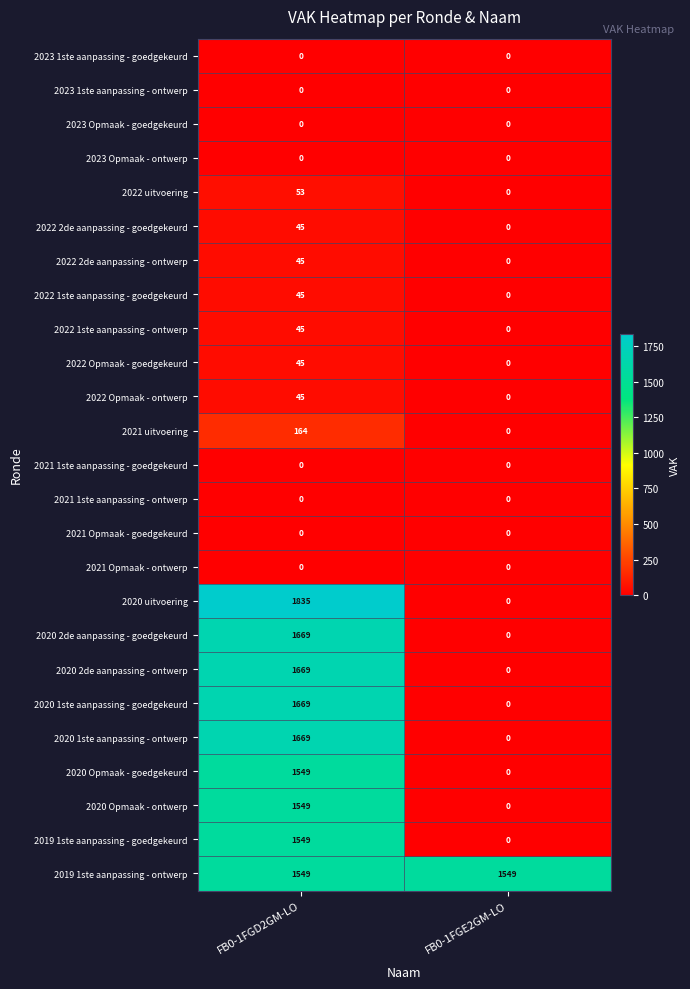

Count the number of data series in this chart.

25